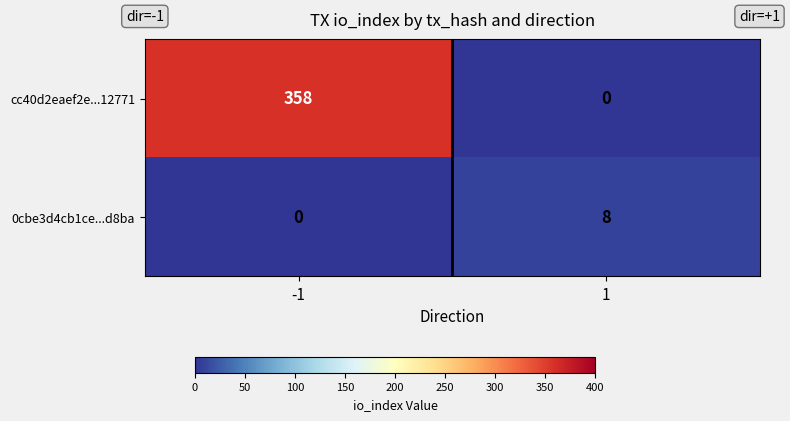

What is the difference between the cc40d2eaef2e...12771 values at 1 and -1?

358